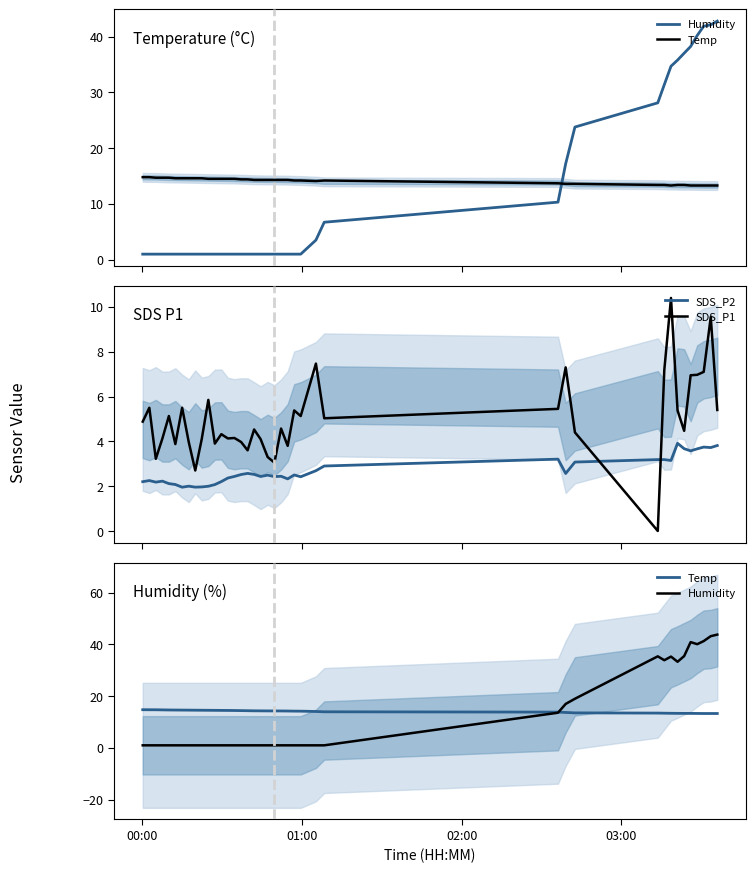

True or false: Temp has more than 1 points higher than both neighbors.

False